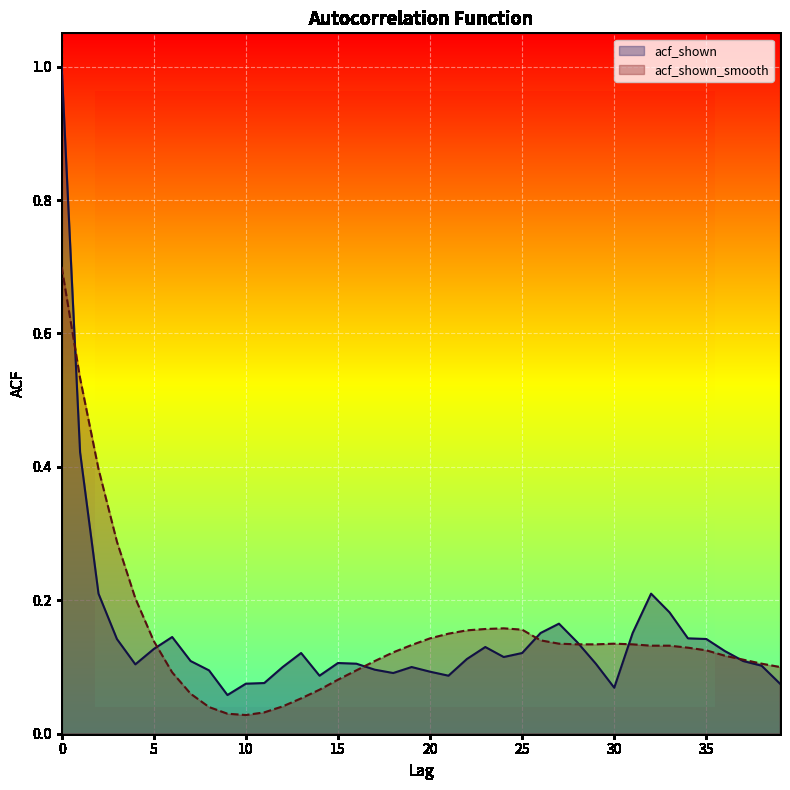

What is the value of the acf_shown point at the 28th from the left?

0.2